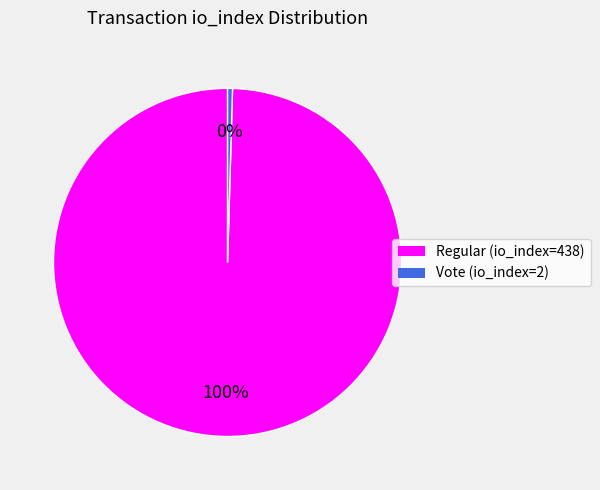

To the nearest percent, what is the average slice percentage?

50%